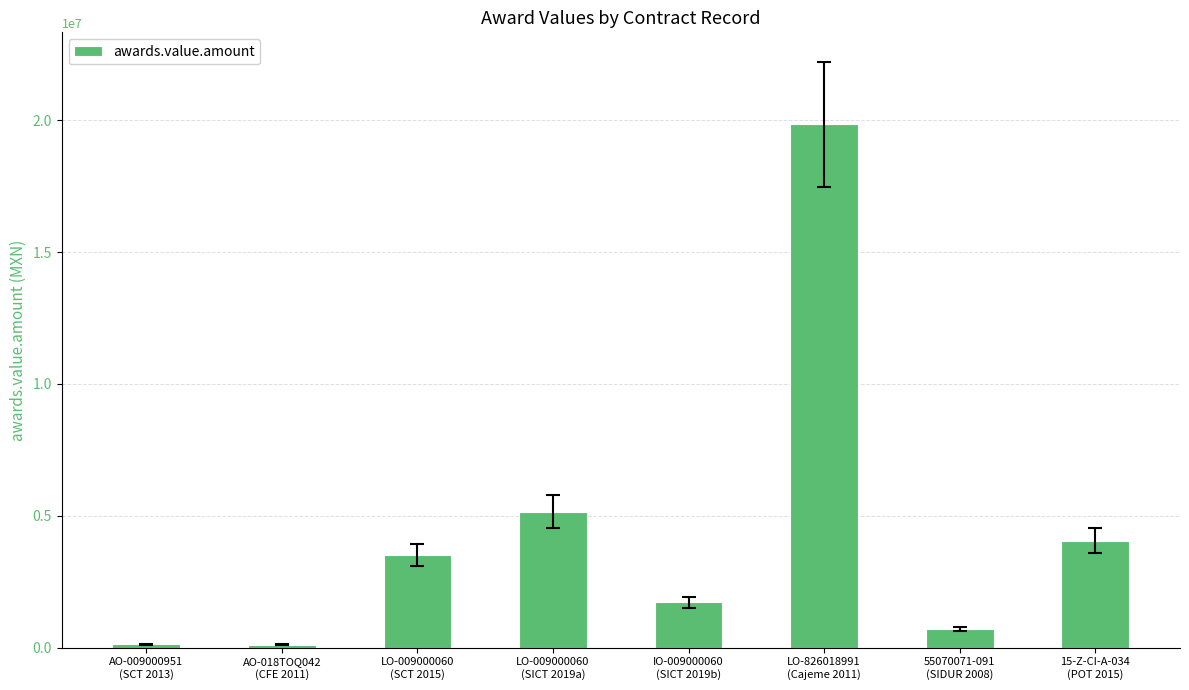

How many series are shown in this chart?

1